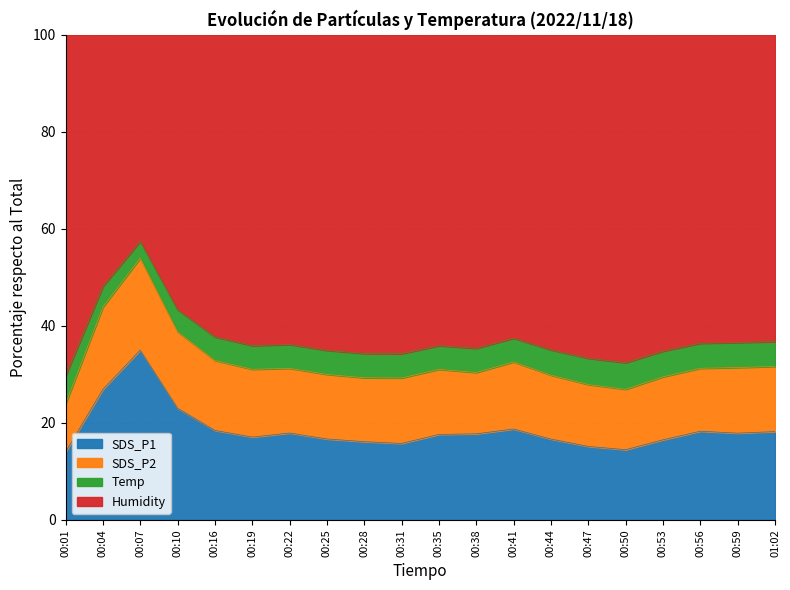

What is the total value across all series at 00:25?

100.0